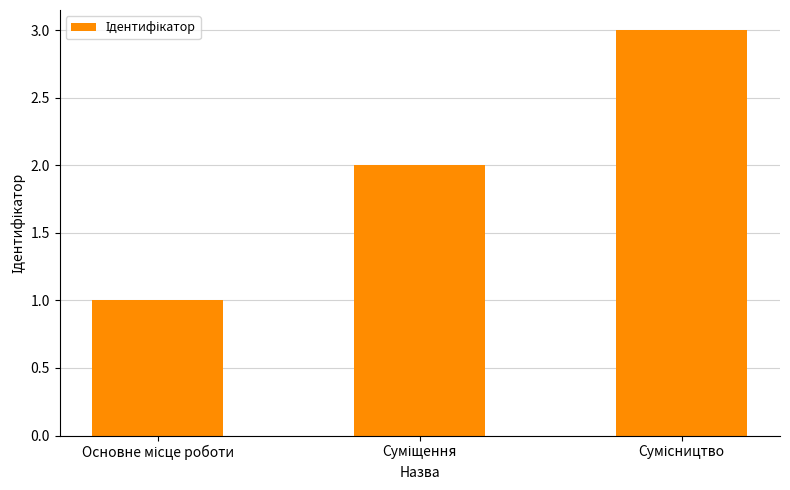

What is the maximum value shown in the chart?

3